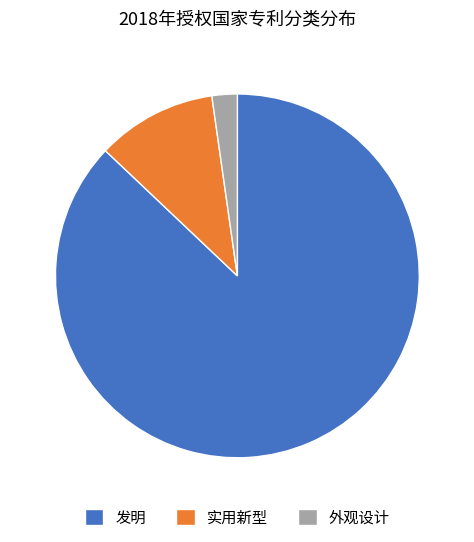

Does 发明 account for over 50% of the chart?

Yes